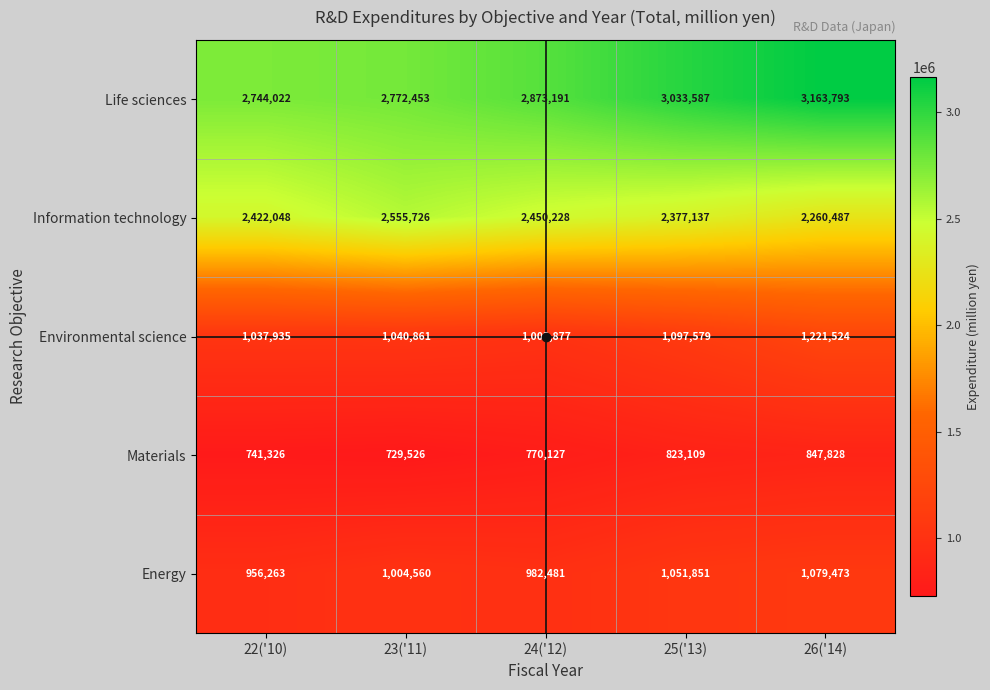

What is the sum of the Environmental science values at 25('13) and 23('11)?

2138440